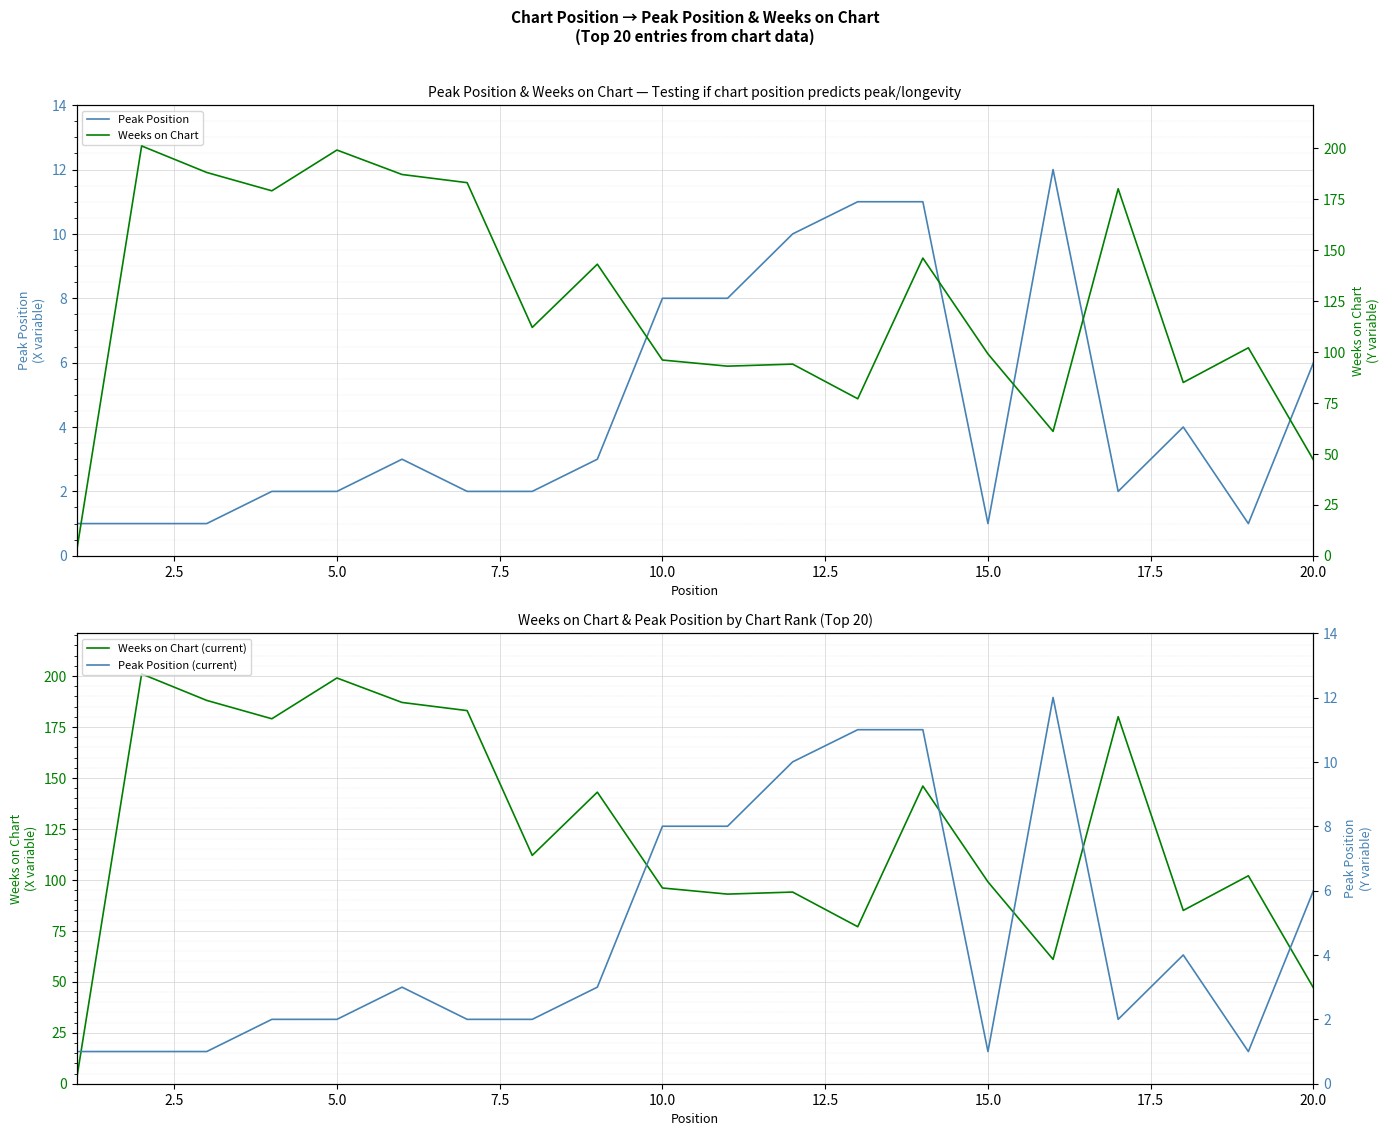

Is it true that Peak Position equals 1 at 15.0?

True